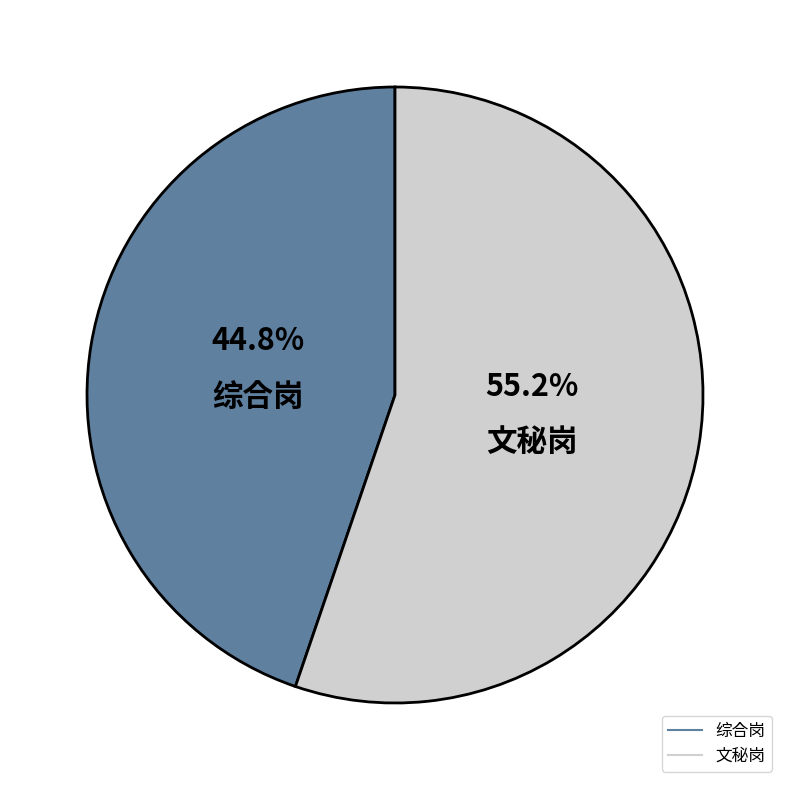

What is the ratio of the value at 文秘岗 to the value at 综合岗?

1.2